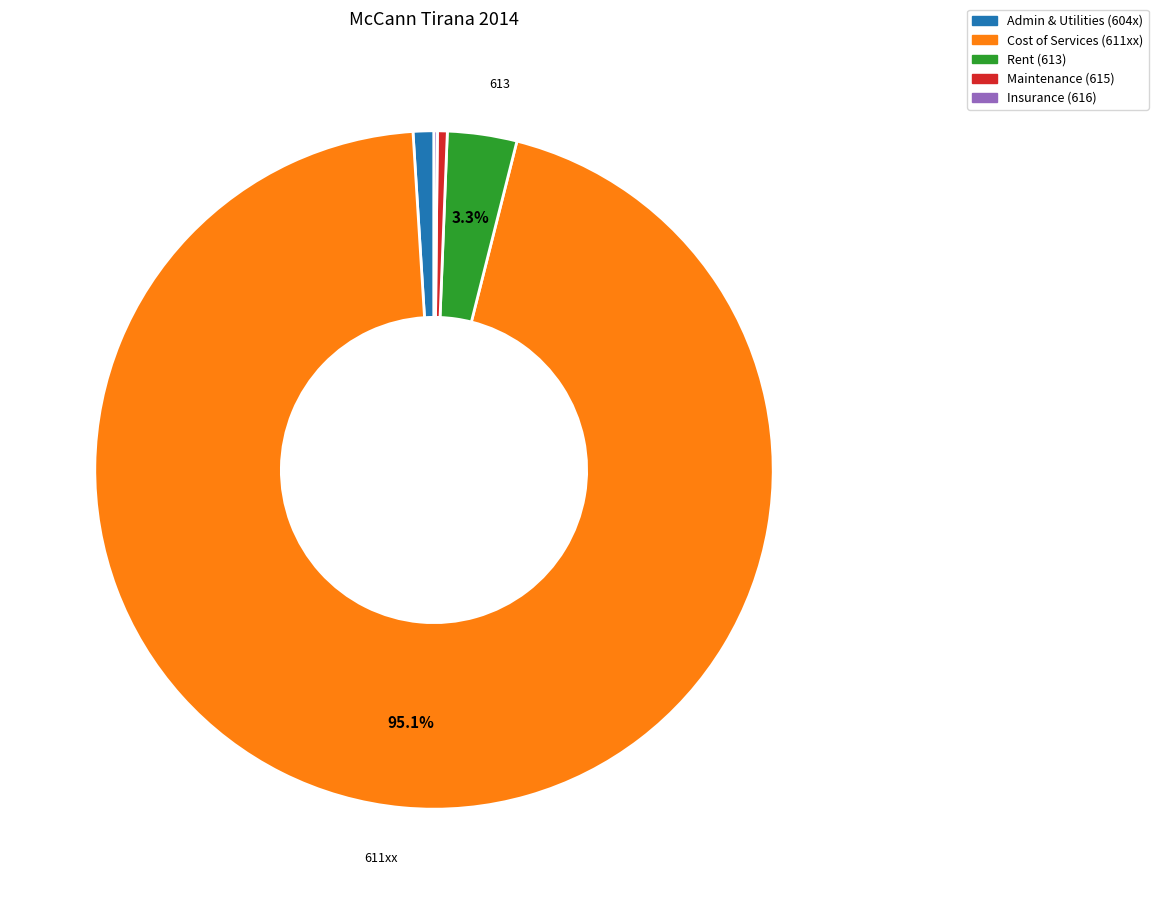

Is there a majority slice in this chart?

Yes